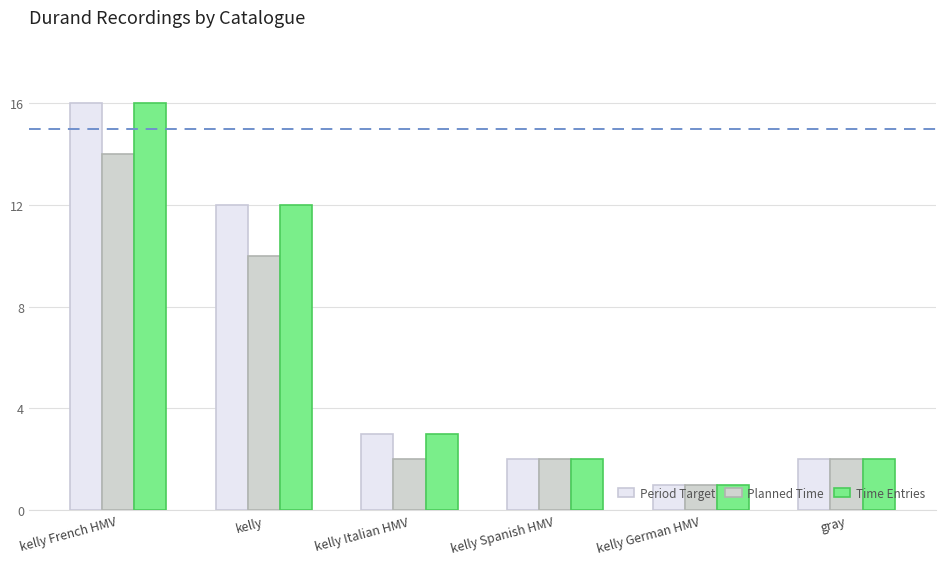

What is the difference between the second highest and minimum values in the Planned Time series?

9